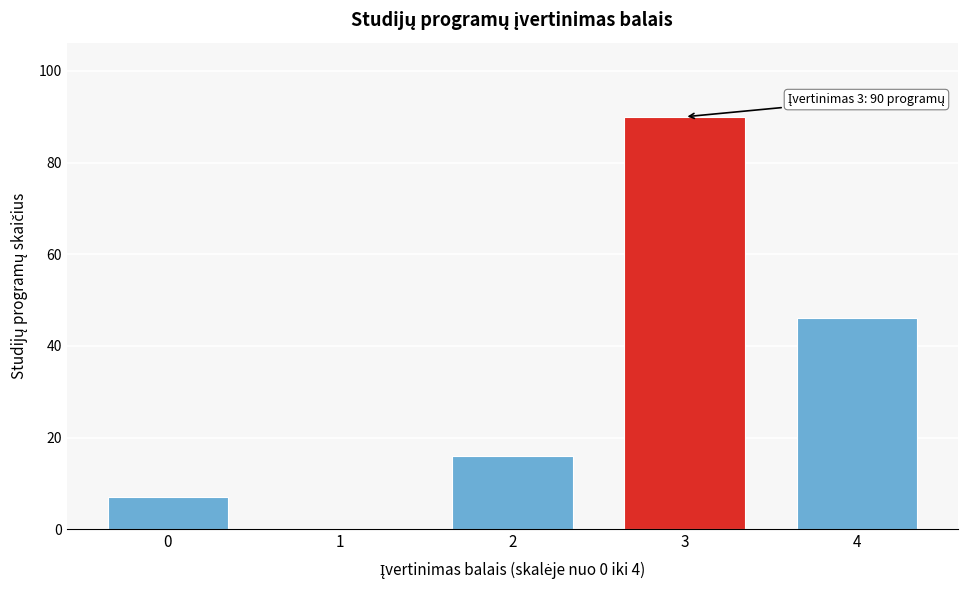

Reading left to right, transcribe all the data shown in this chart.

0=7	1=0	2=16	3=90	4=46